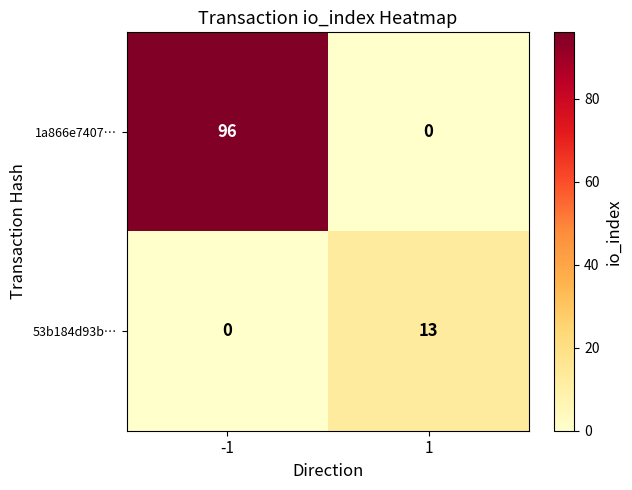

At how many categories does at least one series exceed 17?

1